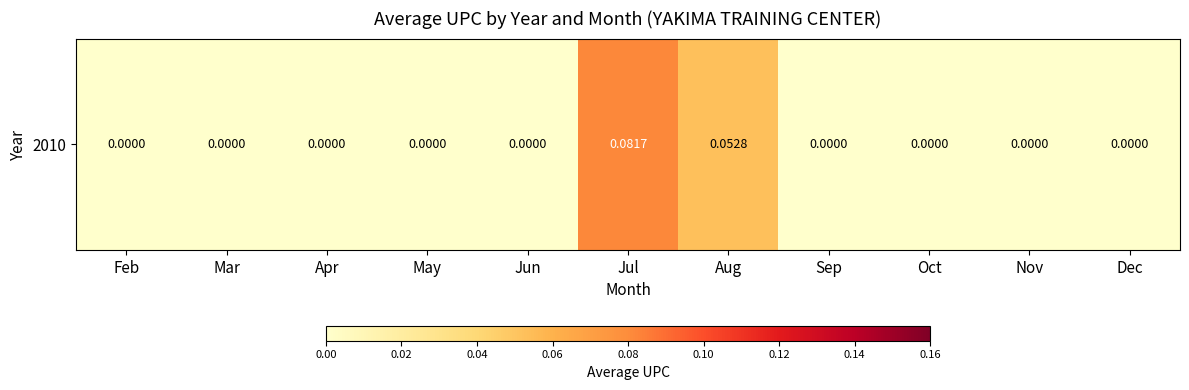

Reading right to left, transcribe all the data shown in this chart.

0.0	0.0	0.0	0.0	0.1	0.1	0.0	0.0	0.0	0.0	0.0